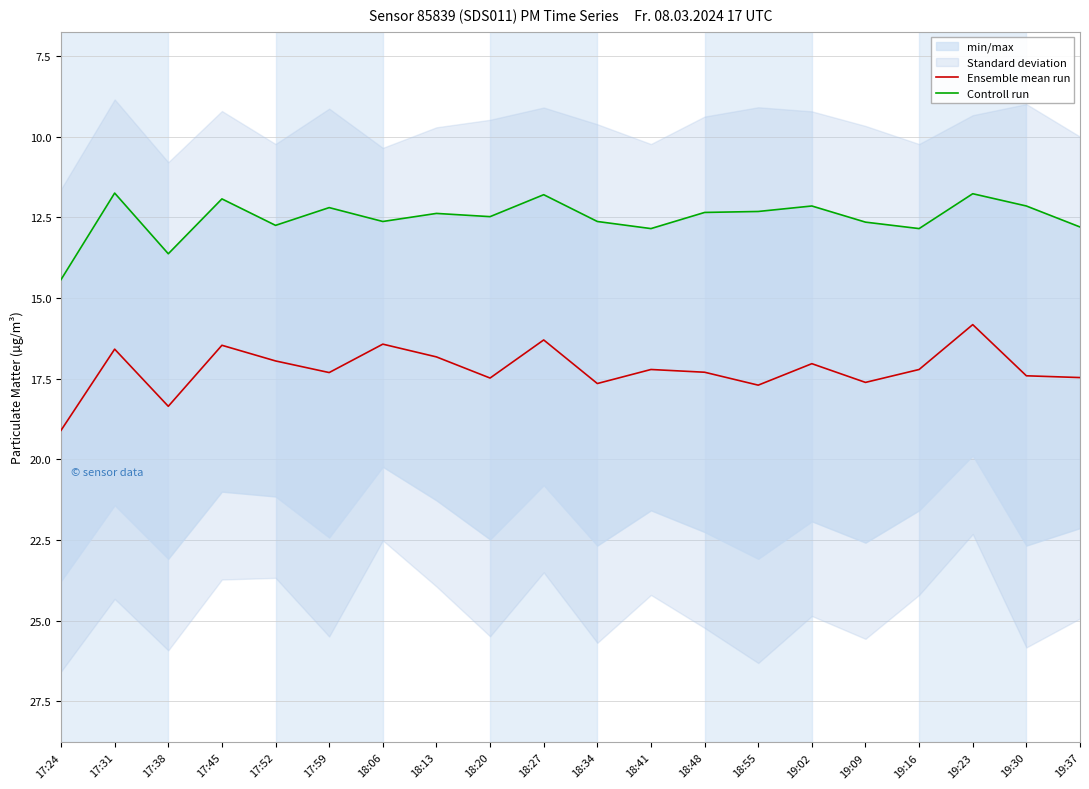

What is the value of the Ensemble mean run point at the 13th from the left?

17.3